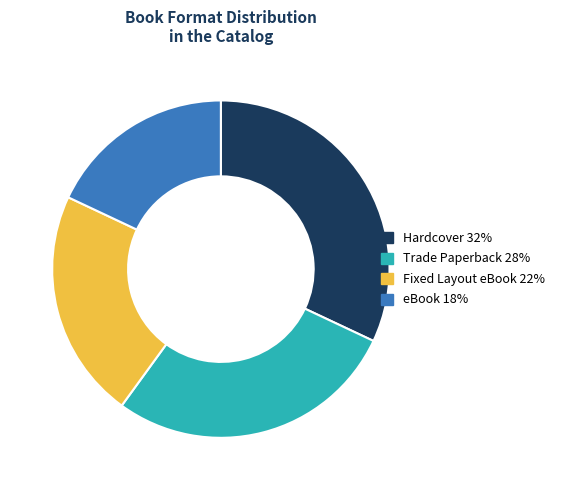

Is it true that eBook is 18% of the pie?

True